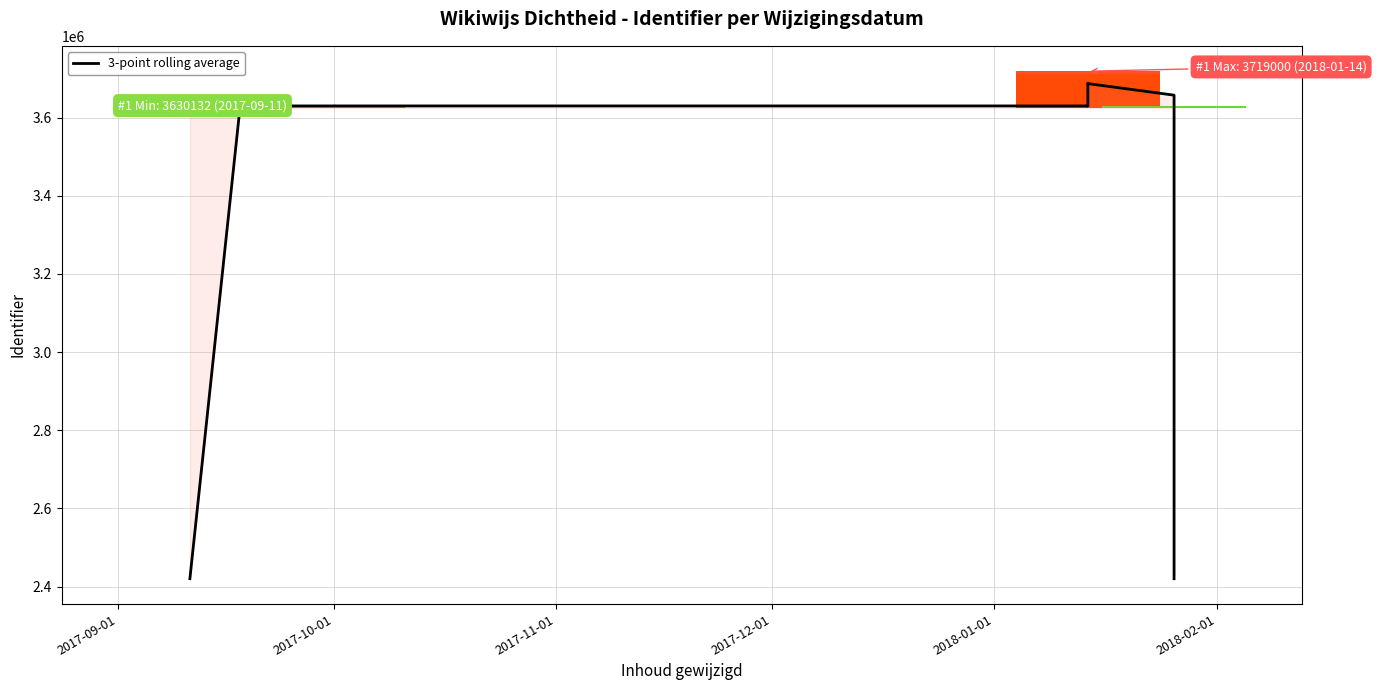

Are the bars grouped side by side (vs. stacked)?

No